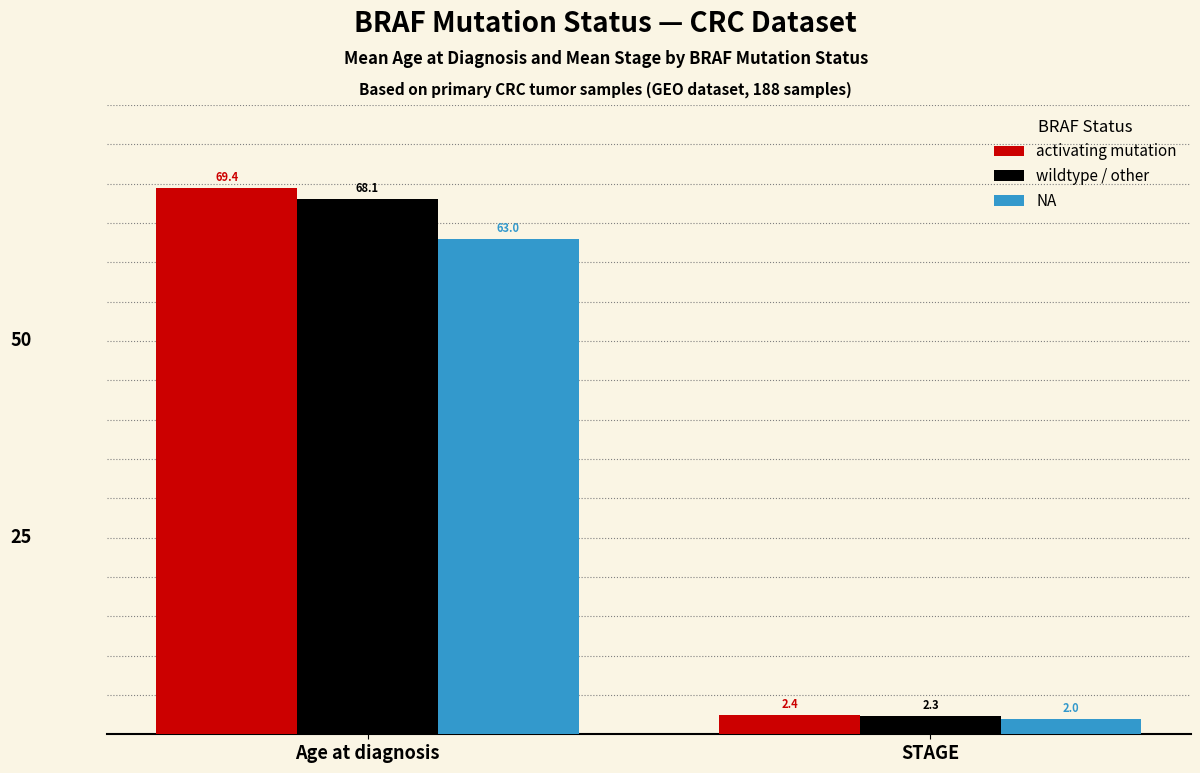

What are all the series names shown in the legend?

activating mutation, wildtype / other, NA